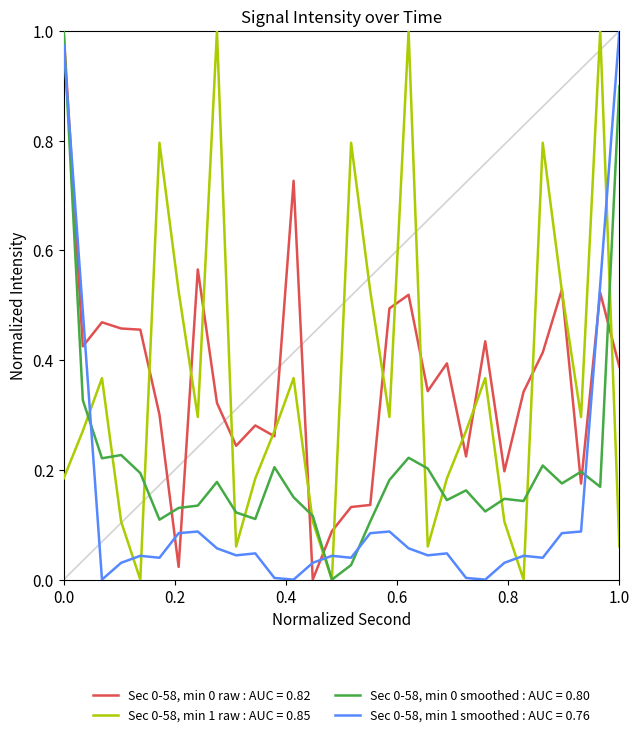

True or false: Sec 0-58, min 1 raw : AUC = 0.85 and Sec 0-58, min 1 smoothed : AUC = 0.76 intersect in this chart.

True